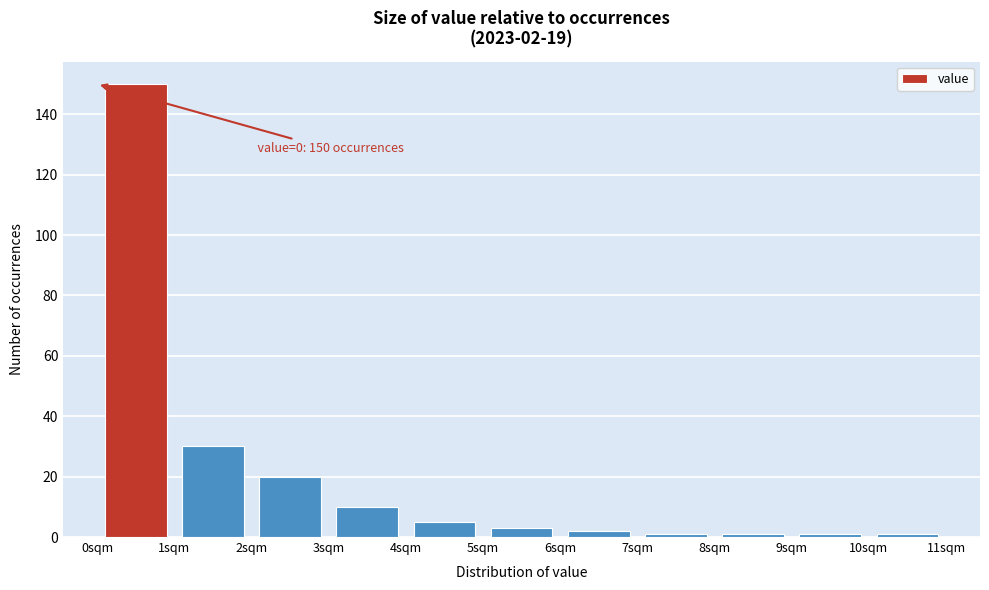

Which range on the x-axis has the tallest bar?

0 to 1